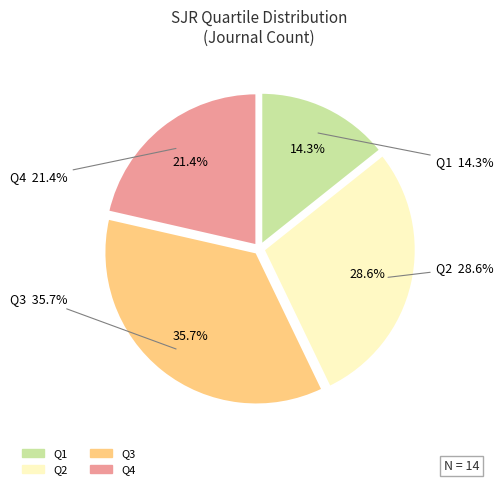

Is it true that Q3 is 41% of the pie?

False